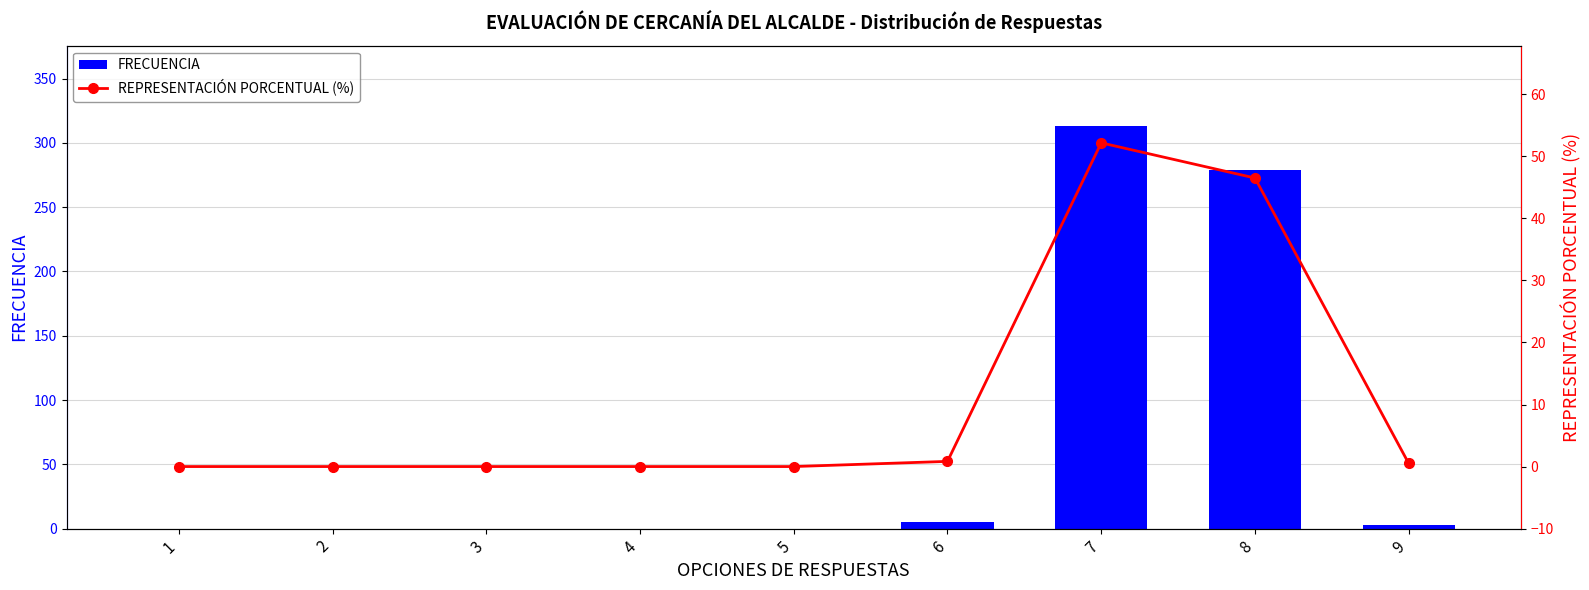

Reading left to right, transcribe all the data shown in this chart.

FRECUENCIA: 0.0	0.0	0.0	0.0	0.0	5.0	313.0	279.0	3.0
REPRESENTACIÓN PORCENTUAL (%): 0.0	0.0	0.0	0.0	0.0	0.8	52.2	46.5	0.5